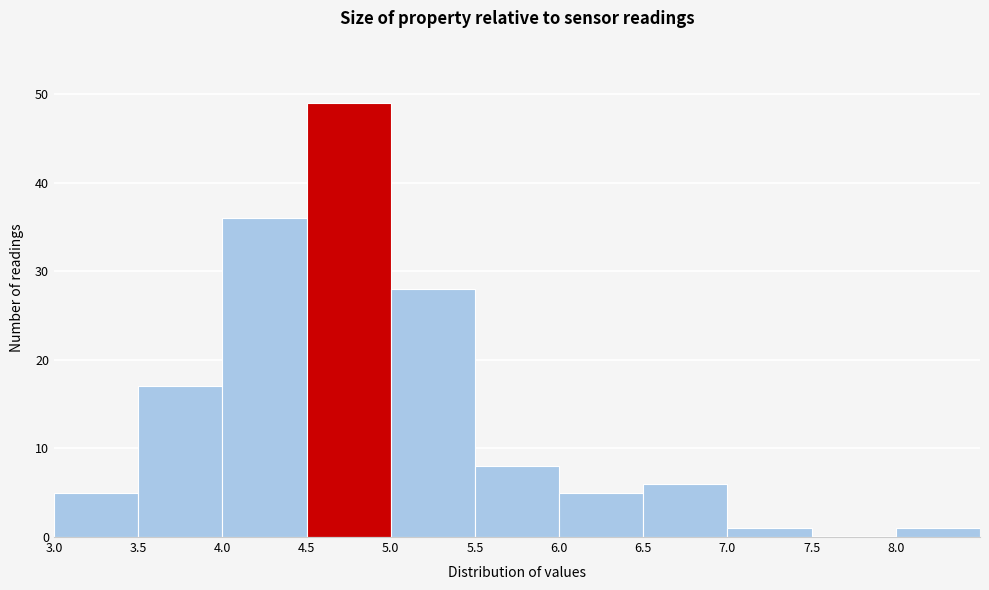

Reading left to right, list every bar in this chart as the range it spans on the x-axis followed by its height. The values are not printed on the chart, so give them approximately, as read against the axis.

3.0 to 3.5: 5
3.5 to 4.0: 17
4.0 to 4.5: 36
4.5 to 5.0: 49
5.0 to 5.5: 28
5.5 to 6.0: 8
6.0 to 6.5: 5
6.5 to 7.0: 6
7.0 to 7.5: 1
7.5 to 8.0: 0
8.0 to 8.5: 1